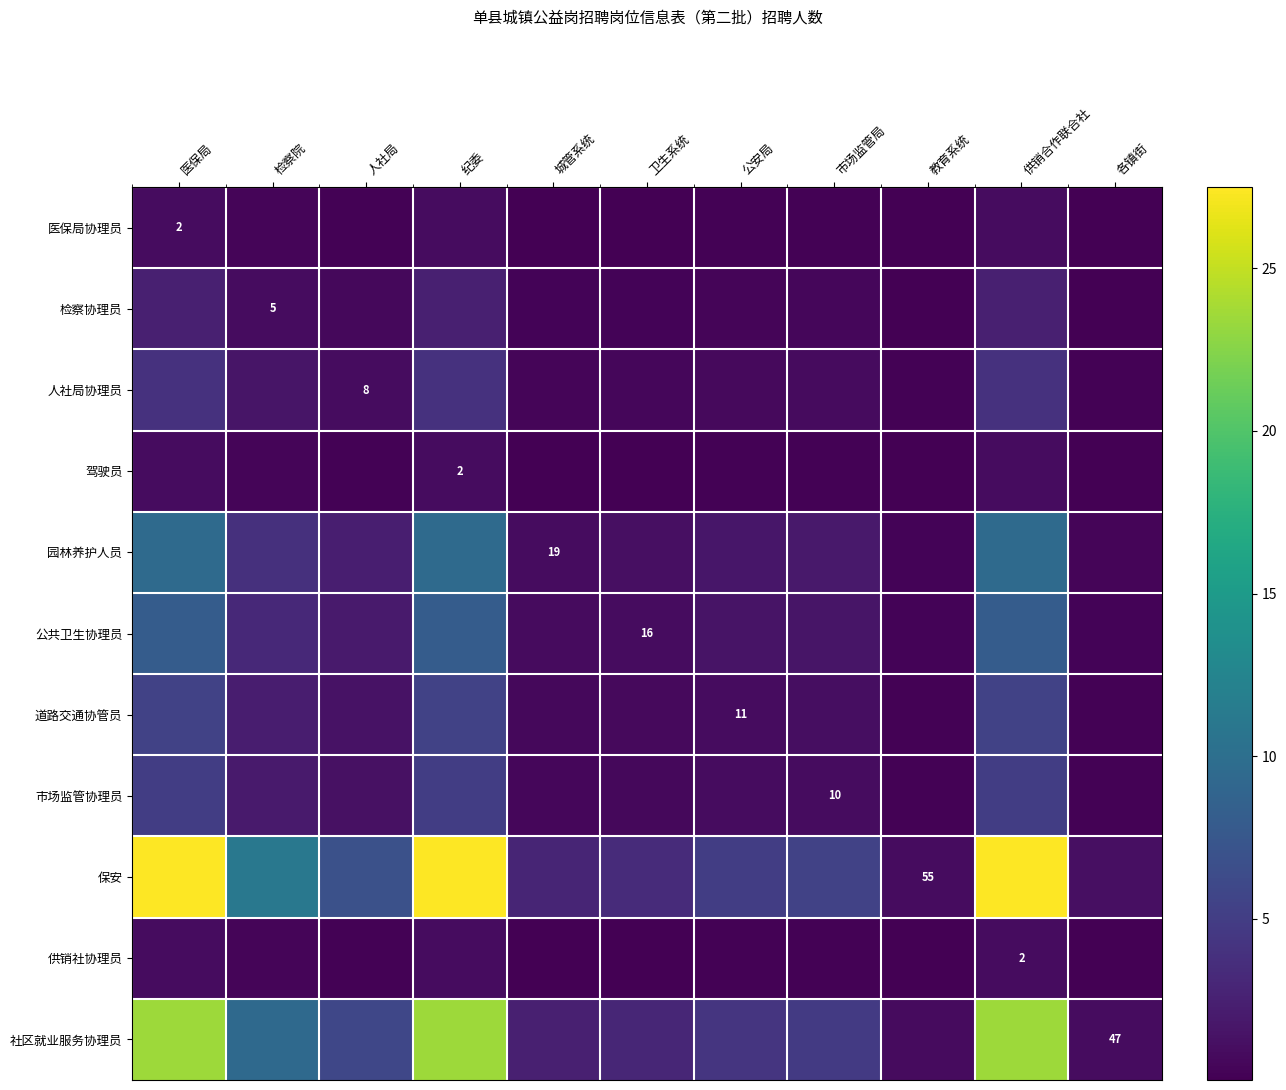

Which category has the lowest value in the 检察协理员 series?

教育系统